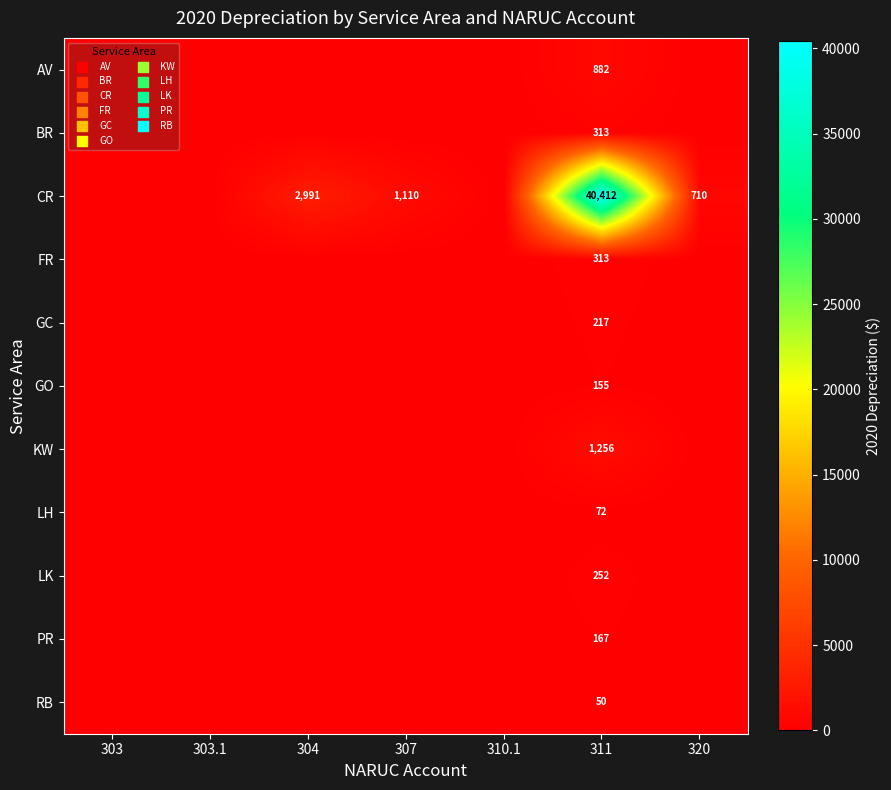

Is it true that AV equals 882 at 311?

True